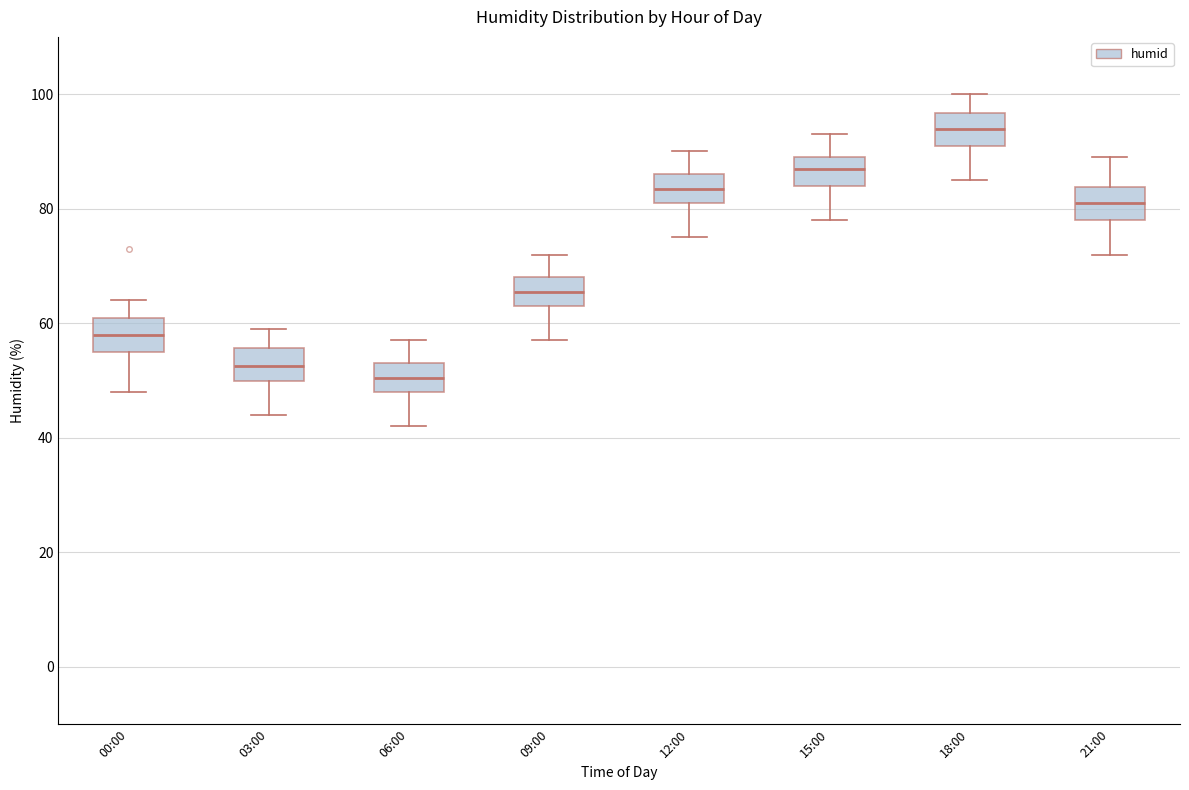

Where is the upper edge of the box for 15:00 on the y-axis? The values are not printed on the chart, so give them approximately, as read against the axis.

90